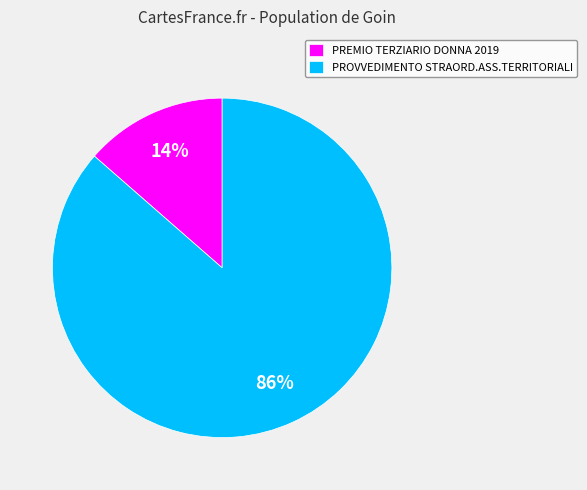

Between PROVVEDIMENTO STRAORD.ASS.TERRITORIALI and PREMIO TERZIARIO DONNA 2019, which is larger?

PROVVEDIMENTO STRAORD.ASS.TERRITORIALI